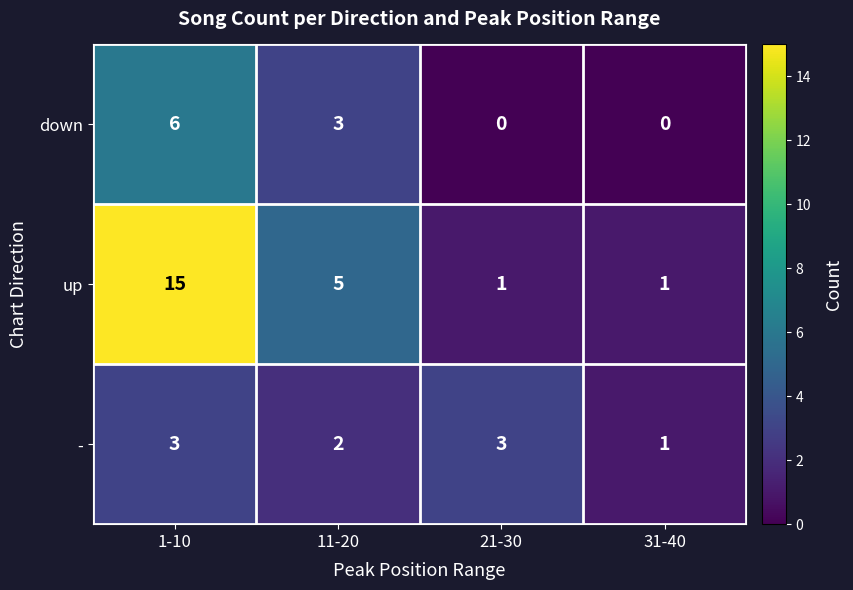

How many categories are shown in the chart?

4